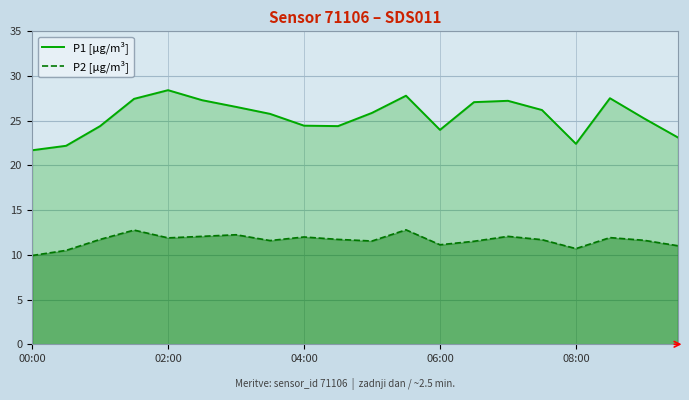

At which category is the sum across all series the highest?

11